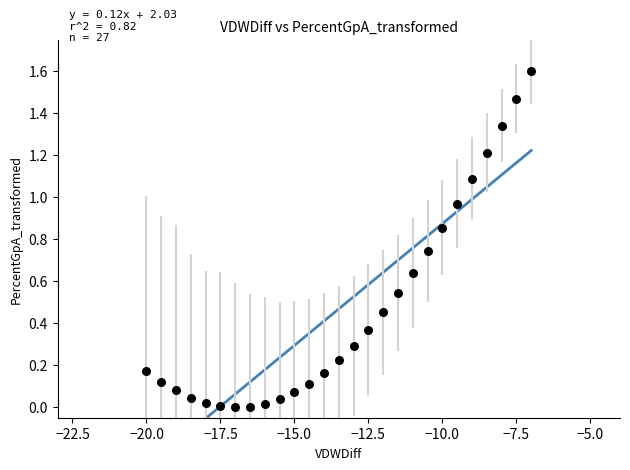

What is the range of X values (max minus min)?

13.0